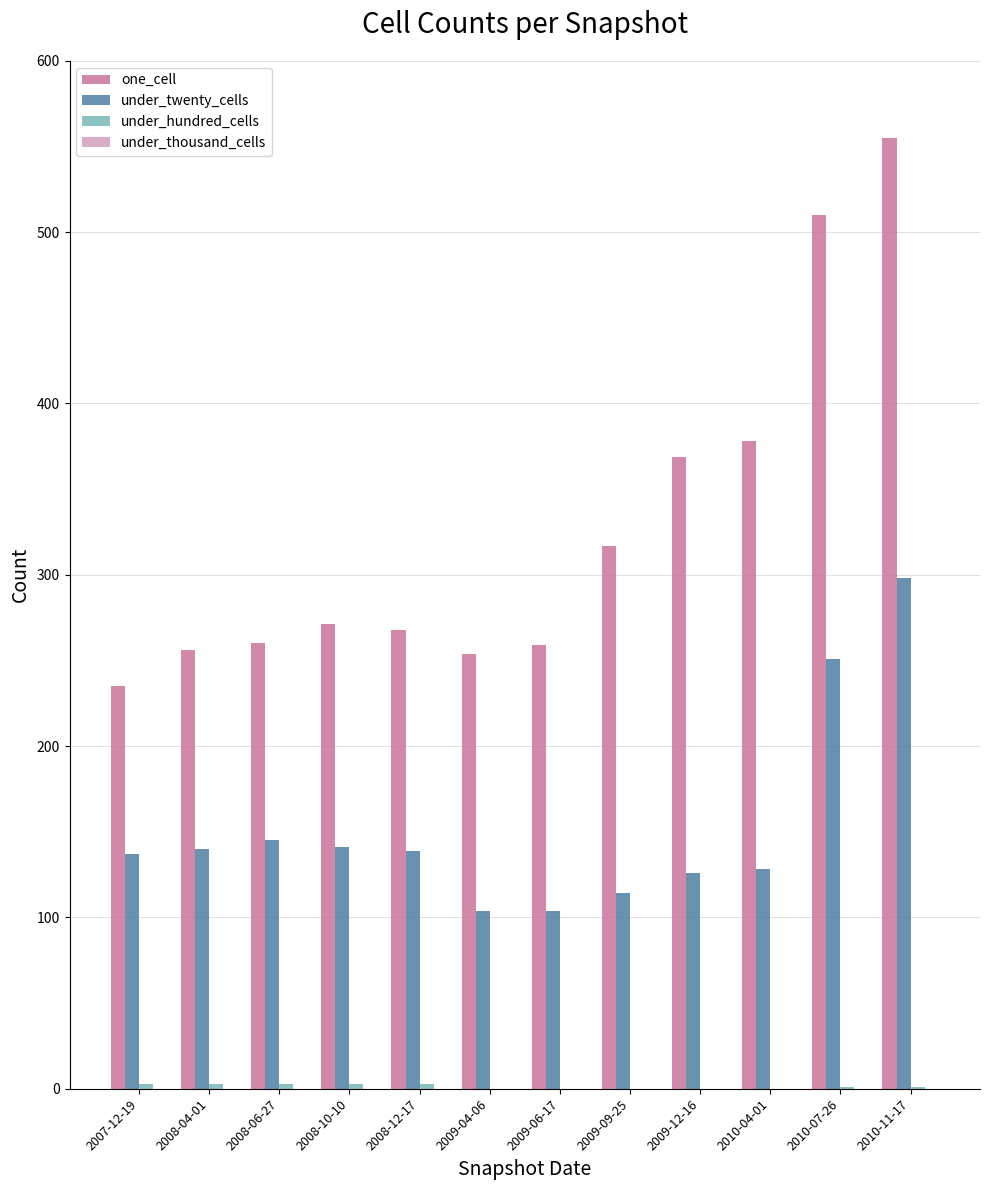

Are the bars horizontal?

No